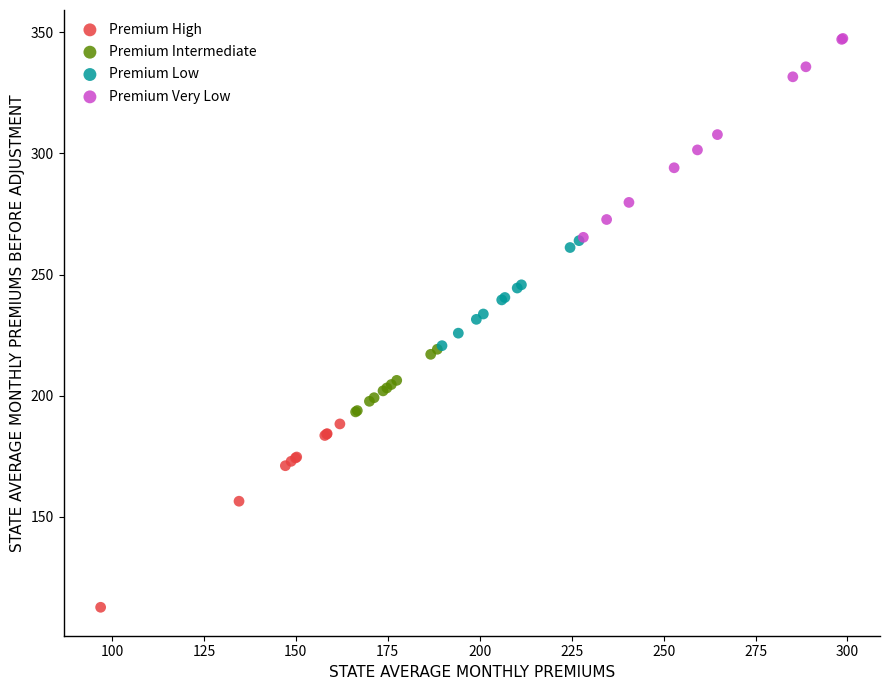

Which series reaches the minimum Y coordinate?

Premium High